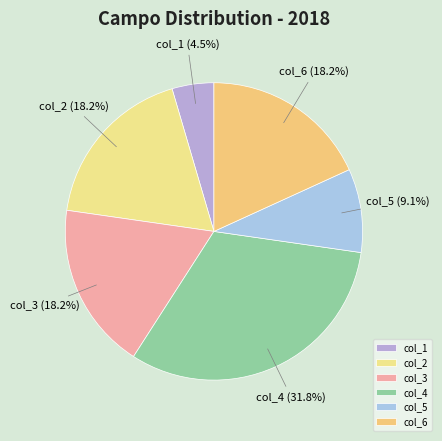

Between col_5 and col_6, which is larger?

col_6